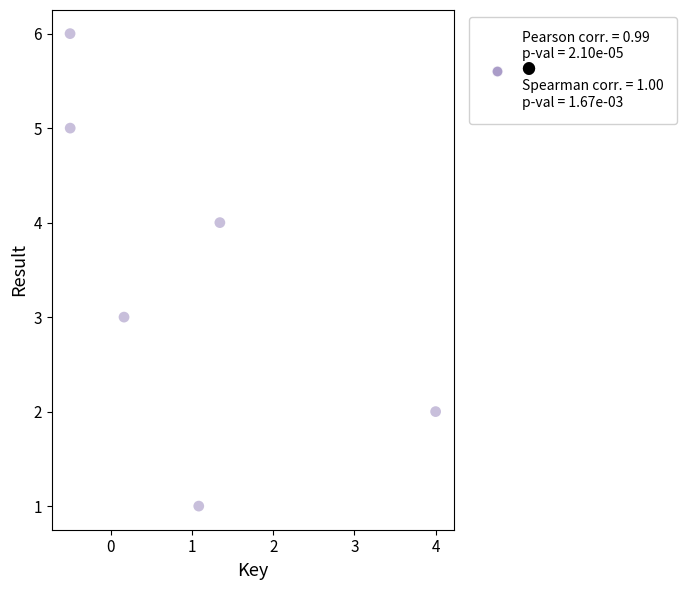

What is the range of Y values (max minus min)?

5